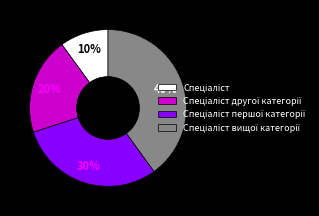

To the nearest percent, what is the average slice percentage?

25%